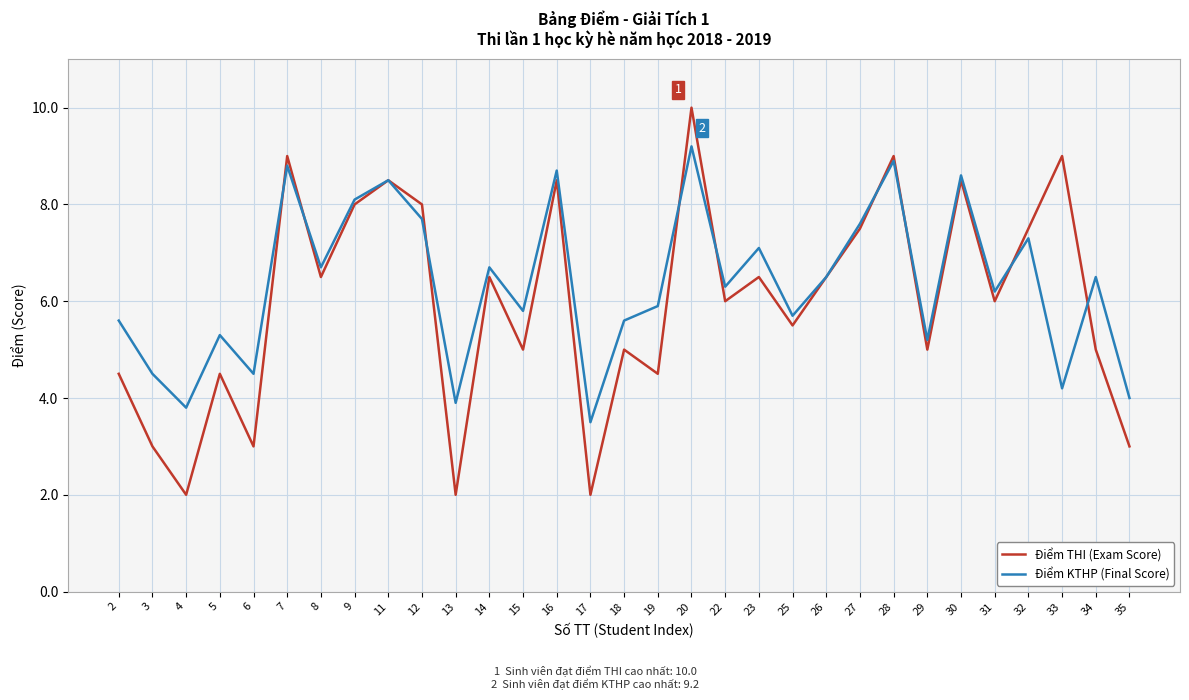

Which series ends up on top after the final intersection of Điểm KTHP (Final Score) and Điểm THI (Exam Score)?

Điểm KTHP (Final Score)